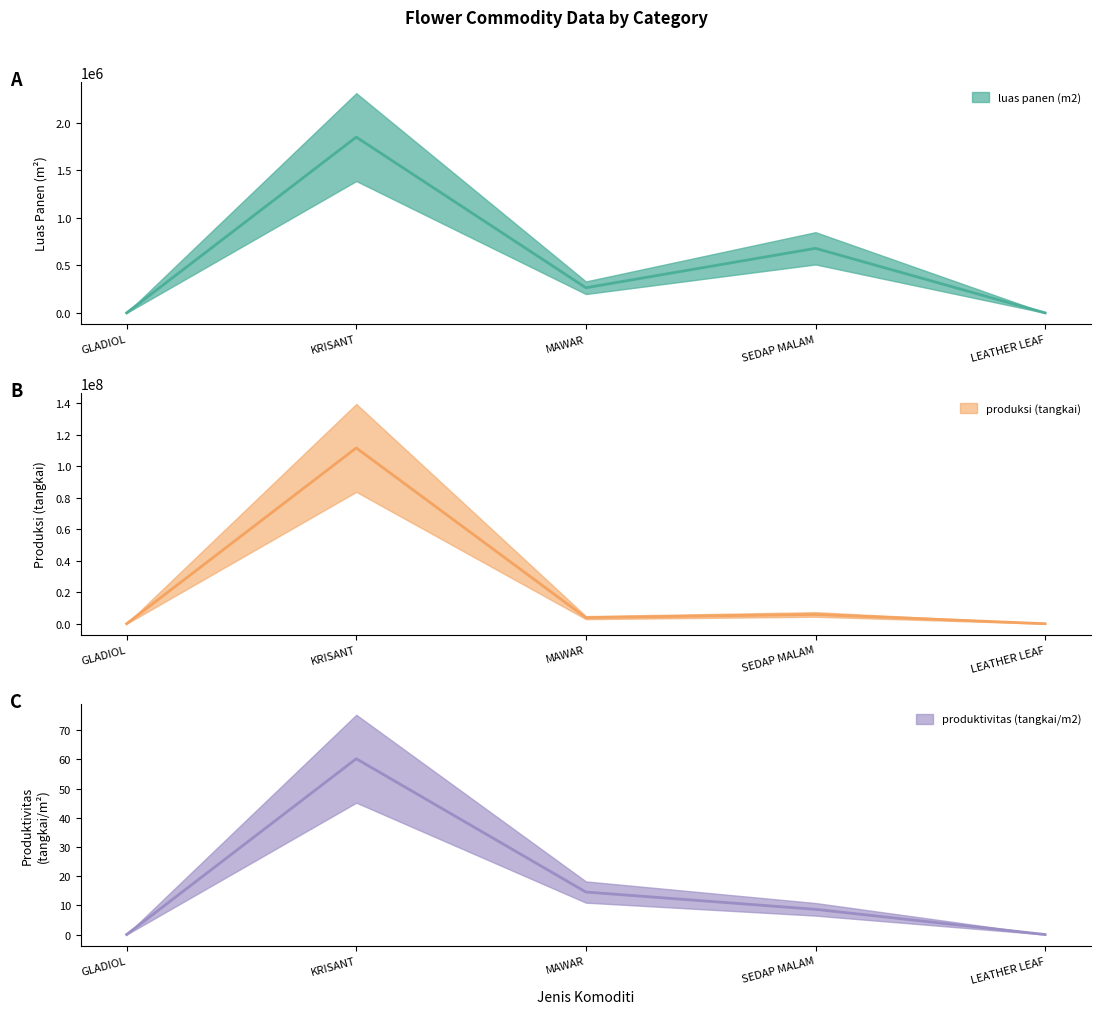

True or false: produksi (tangkai) and produktivitas (tangkai/m2) intersect in this chart.

False